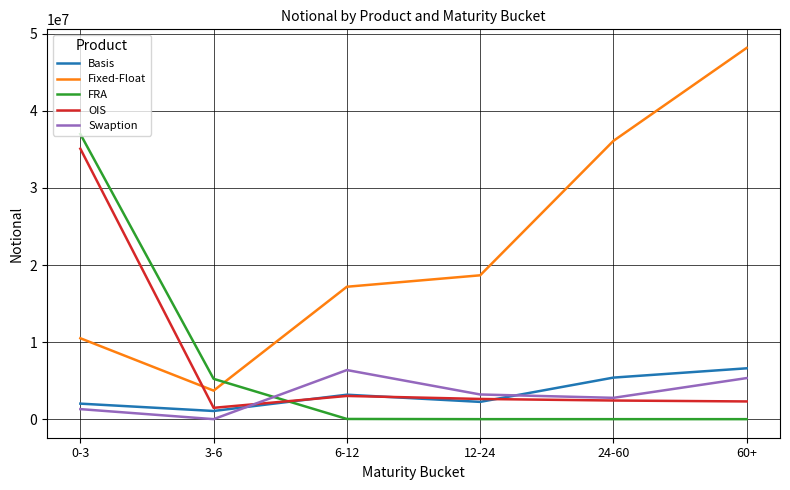

Does the chart have visible grid lines?

Yes